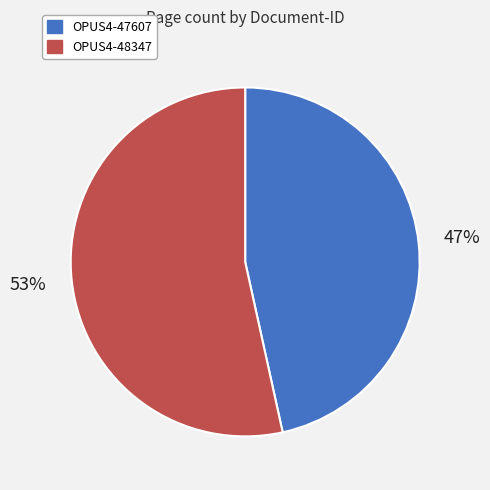

How many segments does this pie chart have?

2